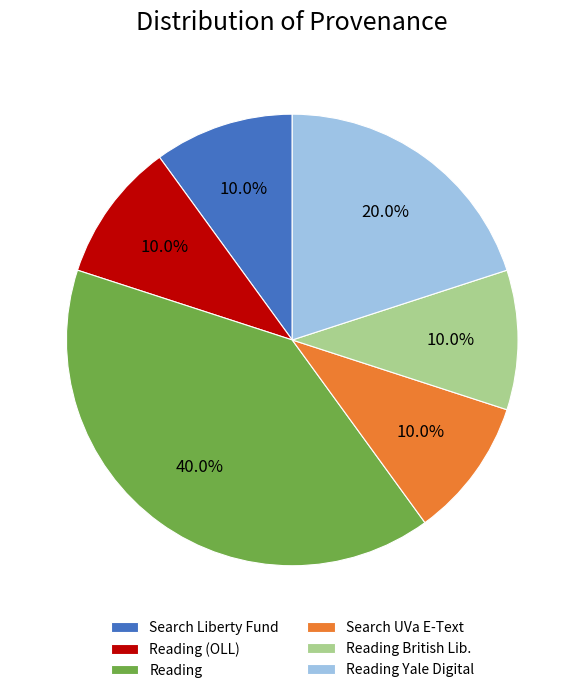

Between Reading and Reading British Lib., which is larger?

Reading